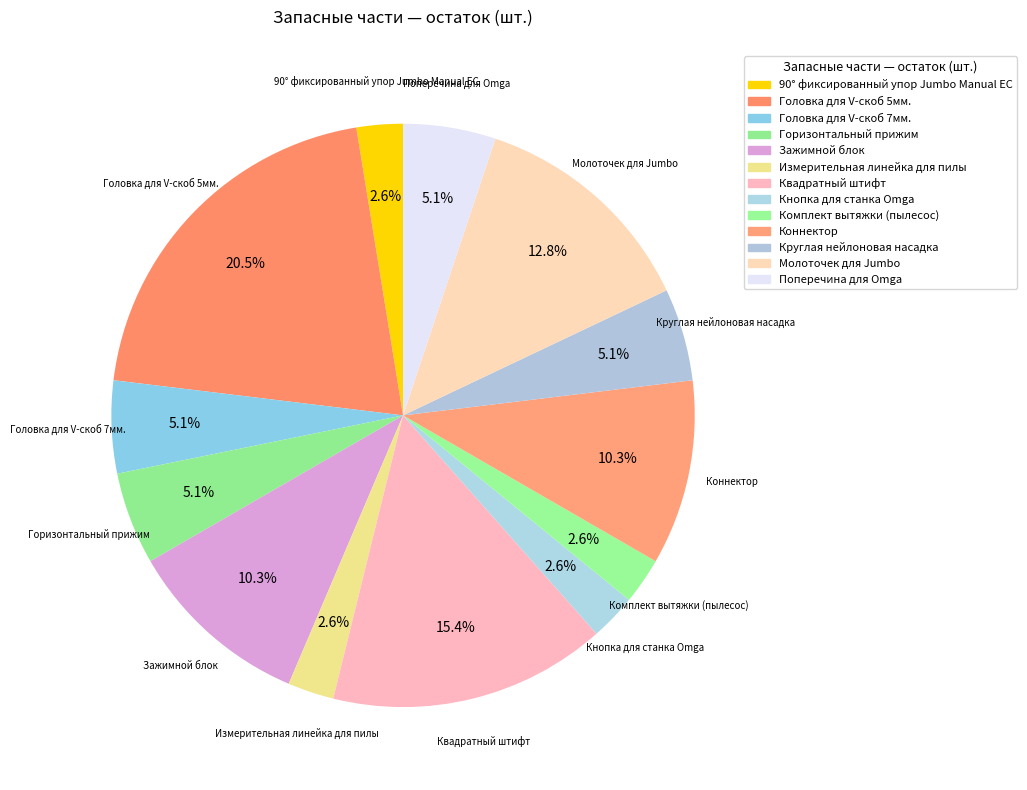

To the nearest percent, what is the average slice percentage?

8%